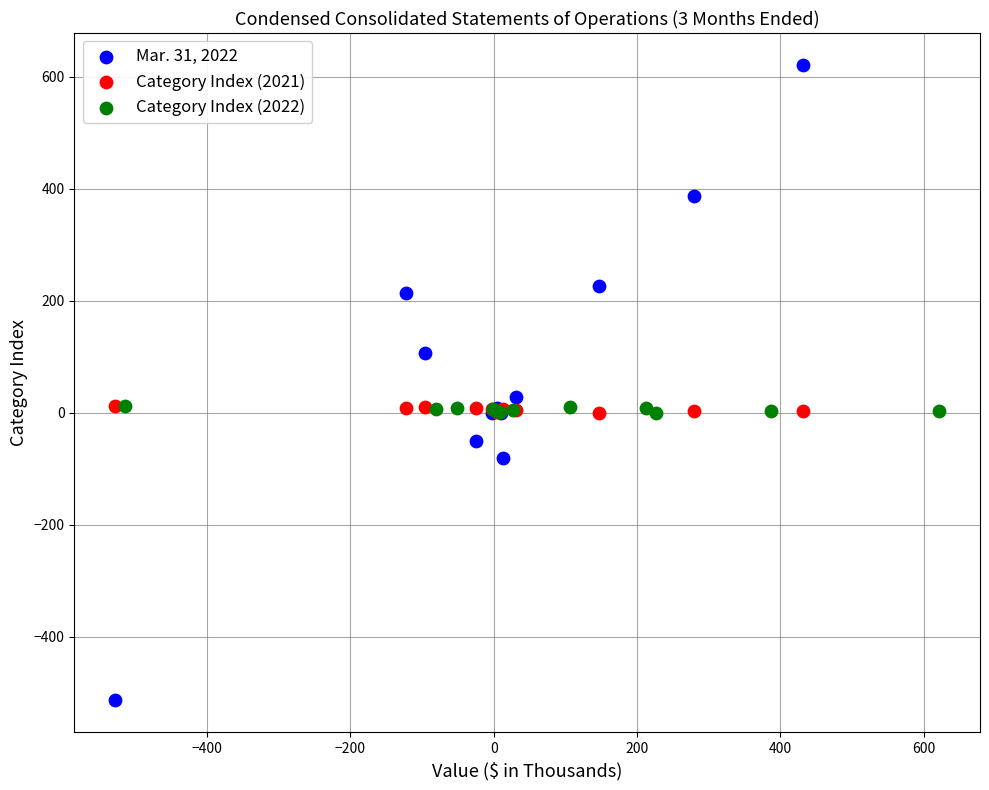

Which series reaches the minimum Y coordinate?

Mar. 31, 2022